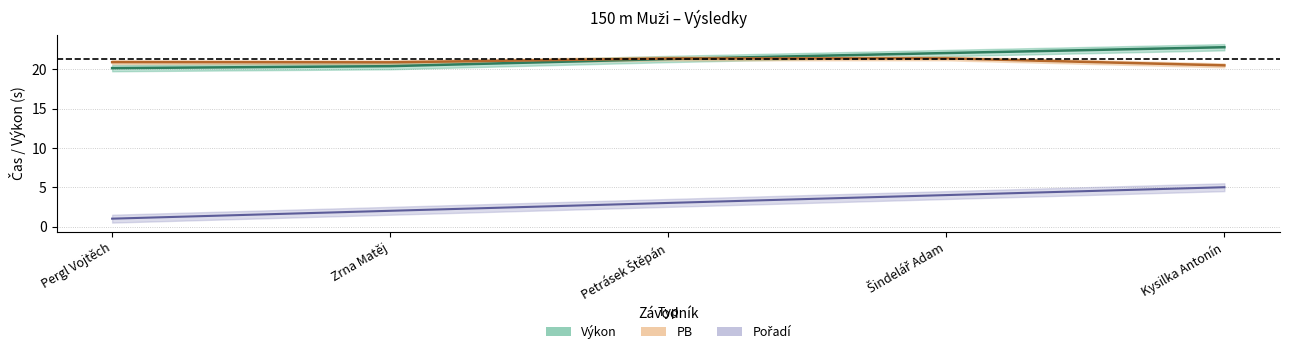

What position from the right is Pergl Vojtěch?

5